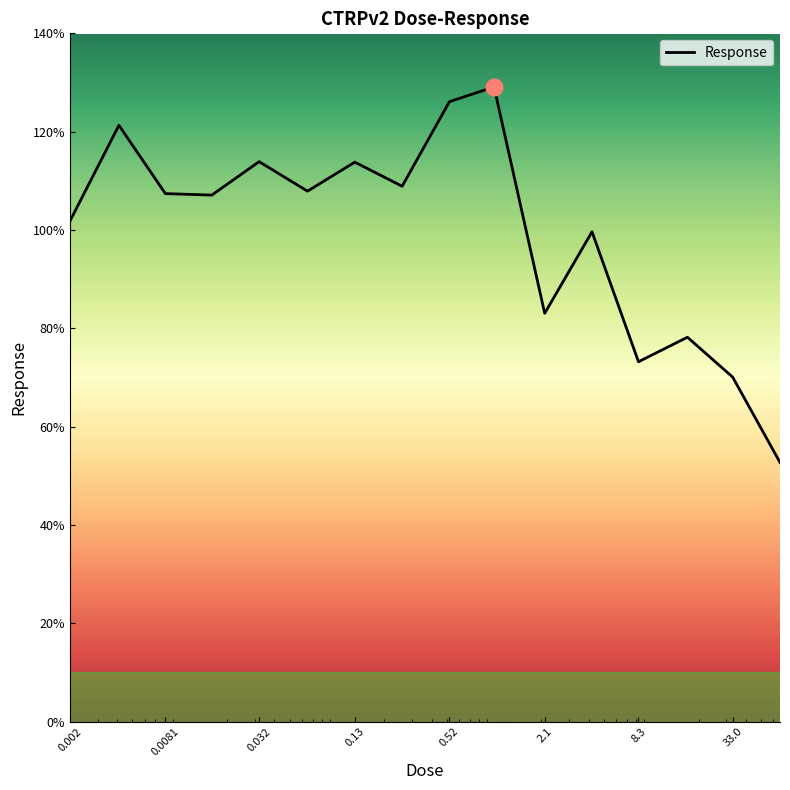

What is the difference between the maximum and minimum values?

76.4